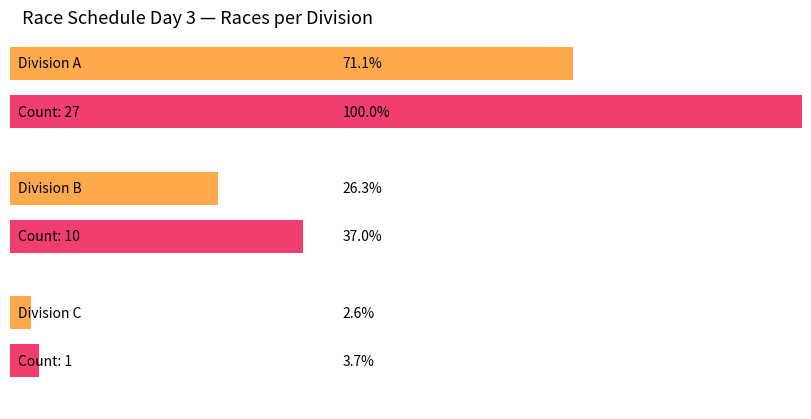

Count the number of values greater than 2.

3